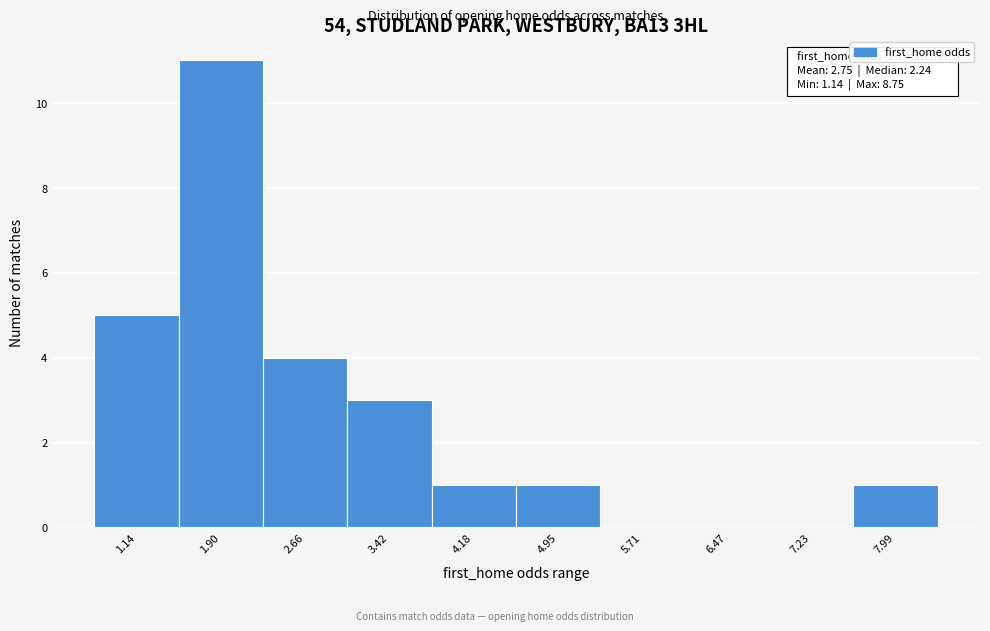

Reading right to left, list all the values displayed in this chart.

7.99=1	7.23=0	6.47=0	5.71=0	4.95=1	4.18=1	3.42=3	2.66=4	1.90=11	1.14=5